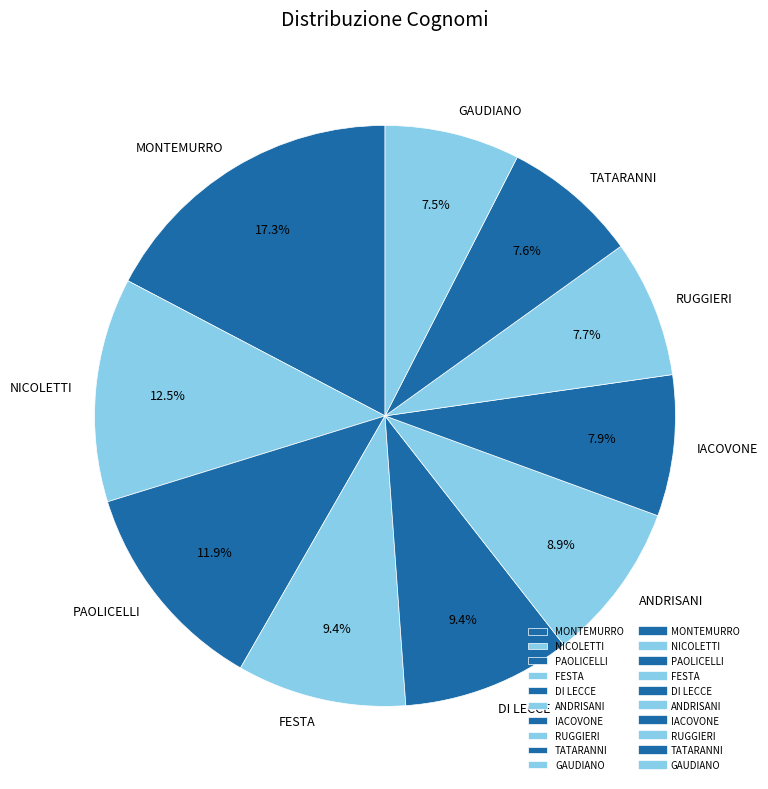

To the nearest percent, what percentage of the pie is IACOVONE?

8%